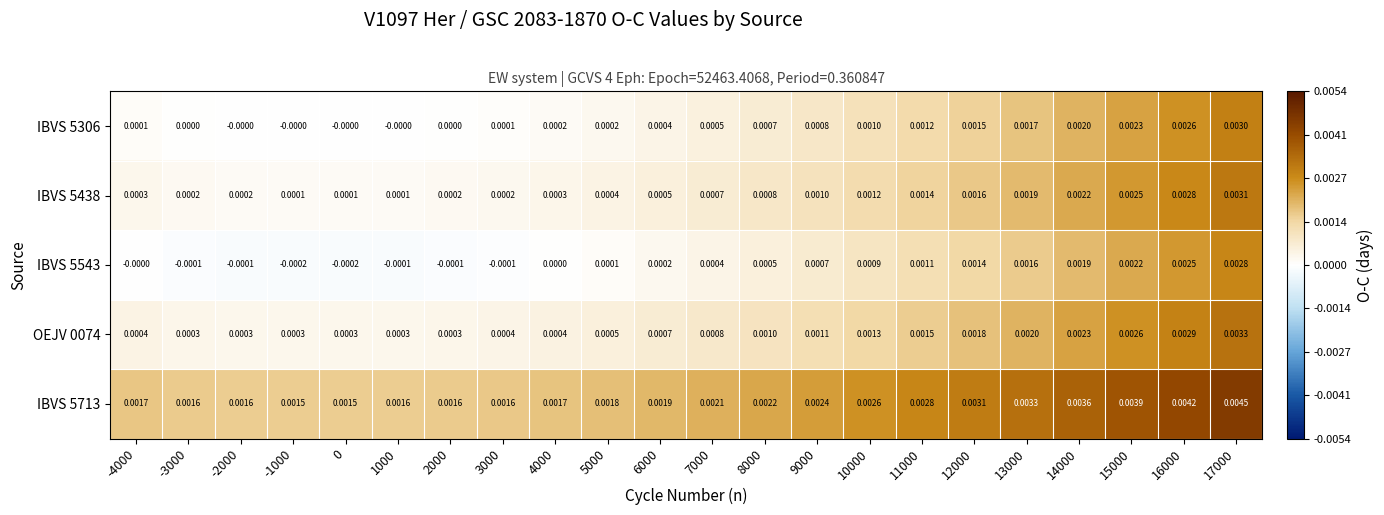

Rank the series by their maximum value, from highest to lowest.

IBVS 5713, OEJV 0074, IBVS 5438, IBVS 5306, IBVS 5543